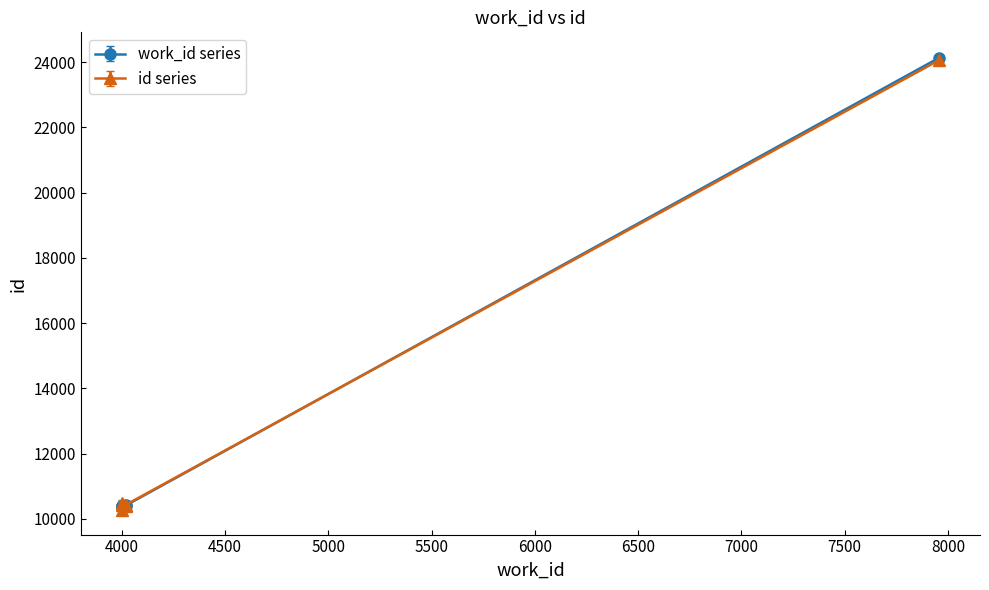

What is the average value of the id series?

12683.3